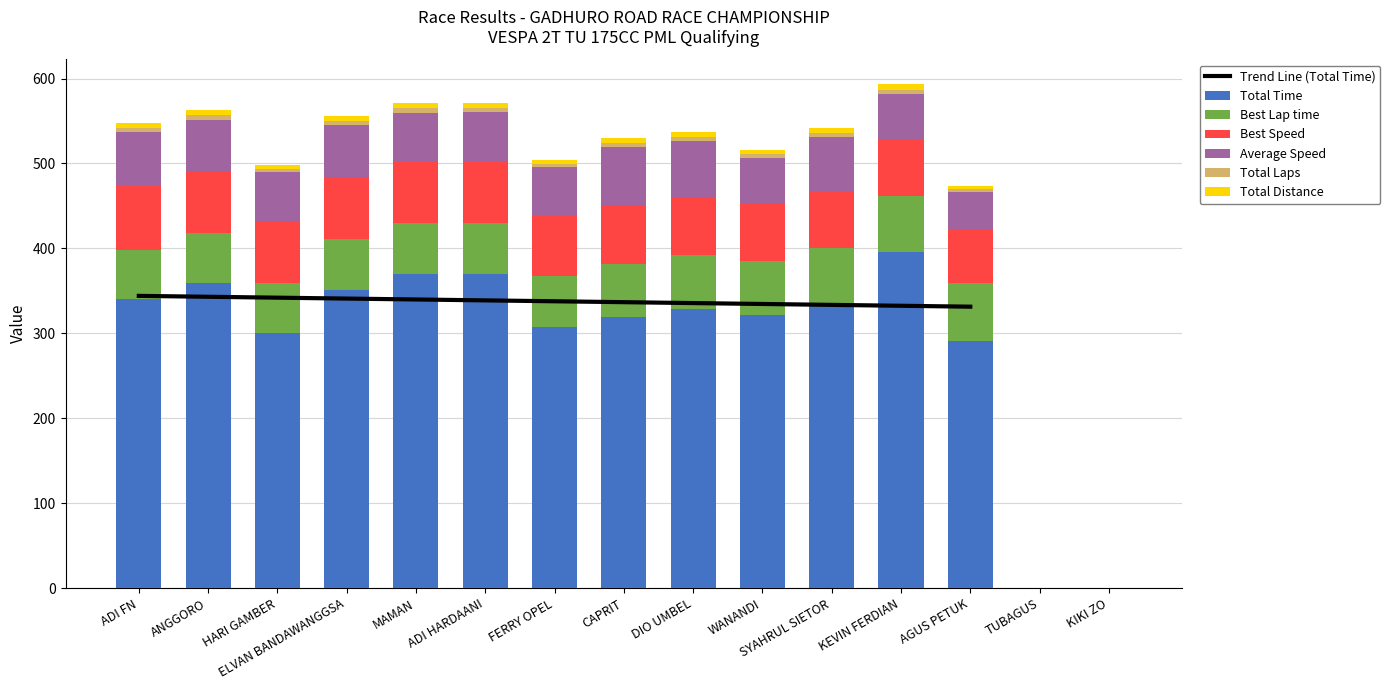

Reading left to right, list all the values displayed in this chart.

Total Time: ADI FN=340.5	ANGGORO=359.3	HARI GAMBER=299.9	ELVAN BANDAWANGGSA=351.6	MAMAN=369.5	ADI HARDAANI=369.7	FERRY OPEL=307.5	CAPRIT=319.8	DIO UMBEL=329.2	WANANDI=321.3	SYAHRUL SIETOR=335.4	KEVIN FERDIAN=396.0	AGUS PETUK=290.9	TUBAGUS=0.0	KIKI ZO=0.0
Best Lap time: ADI FN=57.4	ANGGORO=58.8	HARI GAMBER=59.2	ELVAN BANDAWANGGSA=59.9	MAMAN=60.3	ADI HARDAANI=60.3	FERRY OPEL=60.4	CAPRIT=61.6	DIO UMBEL=63.2	WANANDI=64.1	SYAHRUL SIETOR=64.9	KEVIN FERDIAN=65.6	AGUS PETUK=68.0	TUBAGUS=0.0	KIKI ZO=0.0
Best Speed: ADI FN=75.3	ANGGORO=73.5	HARI GAMBER=73.0	ELVAN BANDAWANGGSA=72.2	MAMAN=71.7	ADI HARDAANI=71.6	FERRY OPEL=71.5	CAPRIT=70.1	DIO UMBEL=68.4	WANANDI=67.4	SYAHRUL SIETOR=66.6	KEVIN FERDIAN=65.9	AGUS PETUK=63.6	TUBAGUS=0.0	KIKI ZO=0.0
Average Speed: ADI FN=63.4	ANGGORO=60.1	HARI GAMBER=57.6	ELVAN BANDAWANGGSA=61.4	MAMAN=58.5	ADI HARDAANI=58.4	FERRY OPEL=56.2	CAPRIT=67.5	DIO UMBEL=65.6	WANANDI=53.8	SYAHRUL SIETOR=64.4	KEVIN FERDIAN=54.5	AGUS PETUK=44.5	TUBAGUS=0.0	KIKI ZO=0.0
Total Laps: ADI FN=5.0	ANGGORO=5.0	HARI GAMBER=4.0	ELVAN BANDAWANGGSA=5.0	MAMAN=5.0	ADI HARDAANI=5.0	FERRY OPEL=4.0	CAPRIT=5.0	DIO UMBEL=5.0	WANANDI=4.0	SYAHRUL SIETOR=5.0	KEVIN FERDIAN=5.0	AGUS PETUK=3.0	TUBAGUS=0.0	KIKI ZO=0.0
Total Distance: ADI FN=6.0	ANGGORO=6.0	HARI GAMBER=4.8	ELVAN BANDAWANGGSA=6.0	MAMAN=6.0	ADI HARDAANI=6.0	FERRY OPEL=4.8	CAPRIT=6.0	DIO UMBEL=6.0	WANANDI=4.8	SYAHRUL SIETOR=6.0	KEVIN FERDIAN=6.0	AGUS PETUK=3.6	TUBAGUS=0.0	KIKI ZO=0.0